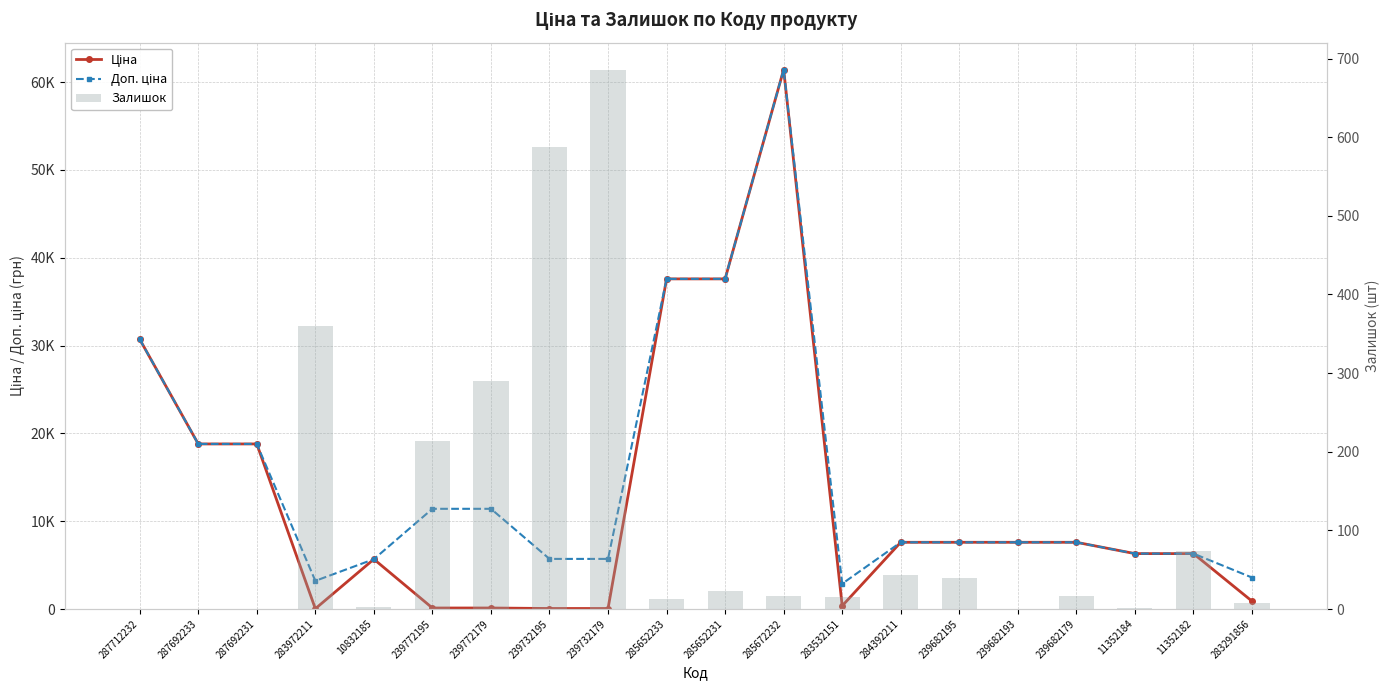

True or false: Доп. ціна has a value of 2051.1 at 11352182.

False